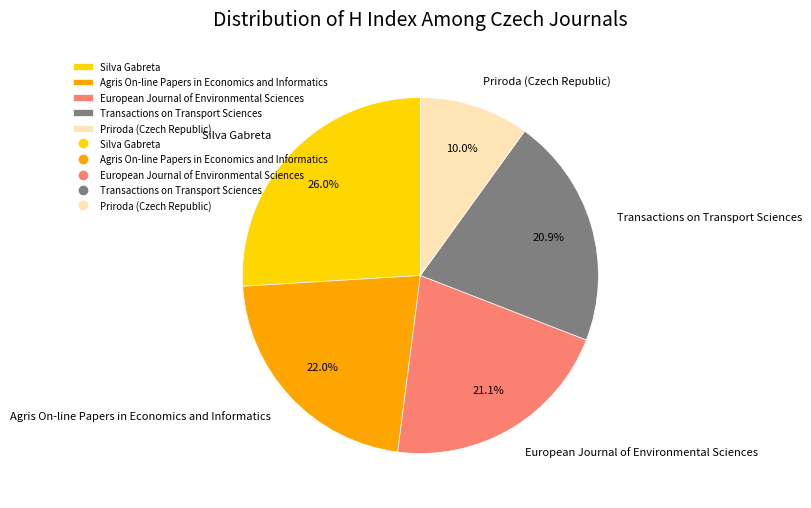

Does Transactions on Transport Sciences account for over 50% of the chart?

No